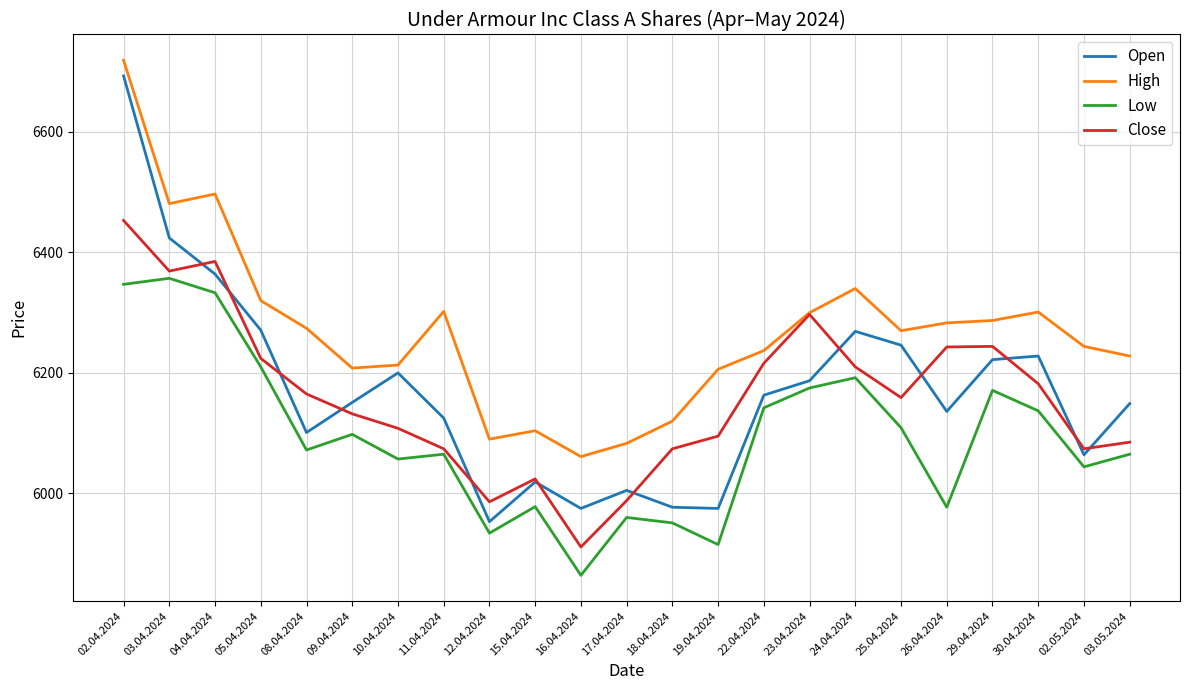

How many distinct data groups are displayed?

4